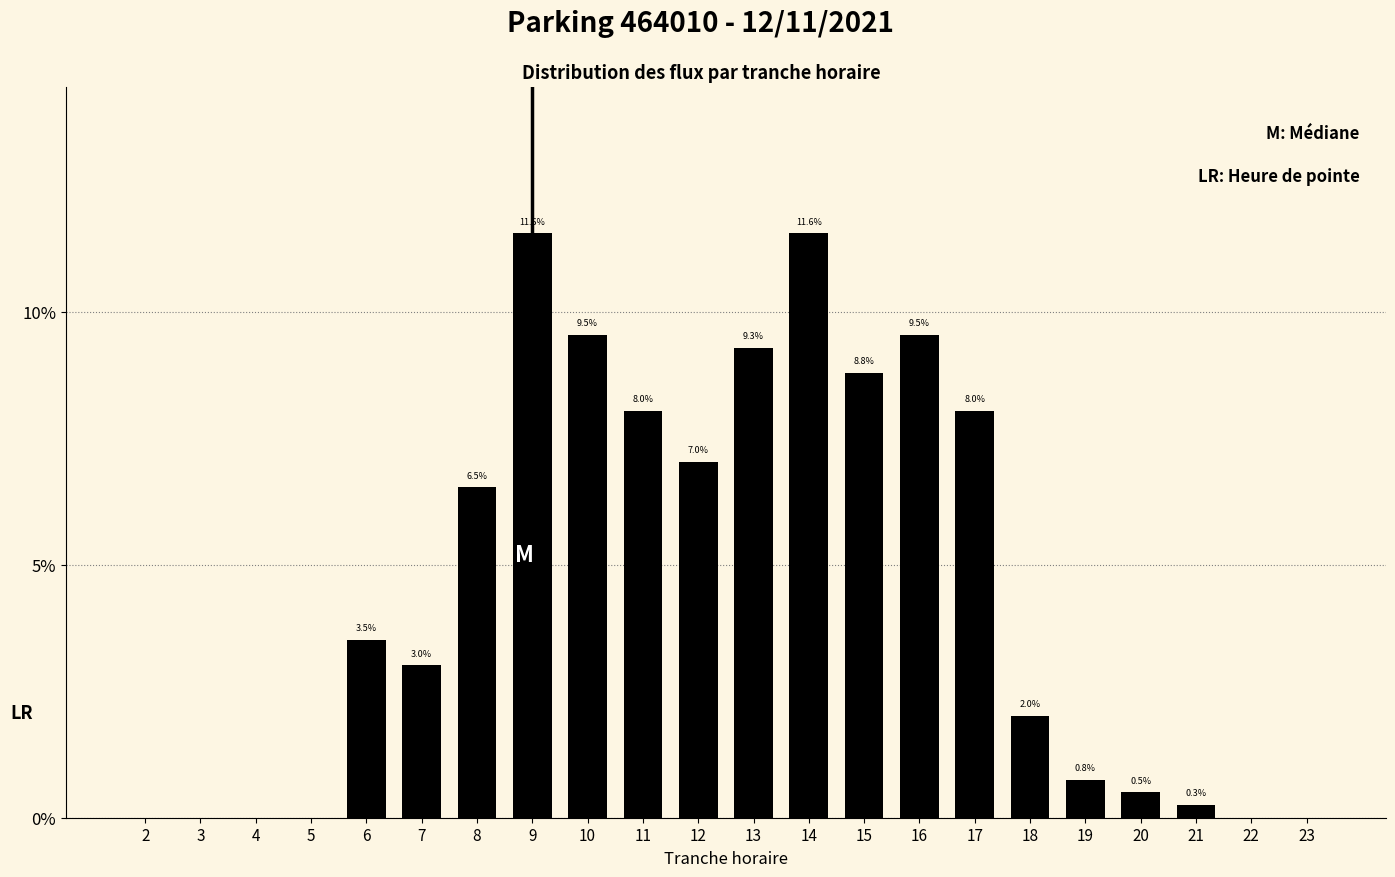

Reading left to right, transcribe all the data shown in this chart.

2=0.0	3=0.0	4=0.0	5=0.0	6=3.5	7=3.0	8=6.5	9=11.6	10=9.5	11=8.0	12=7.0	13=9.3	14=11.6	15=8.8	16=9.5	17=8.0	18=2.0	19=0.8	20=0.5	21=0.3	22=0.0	23=0.0